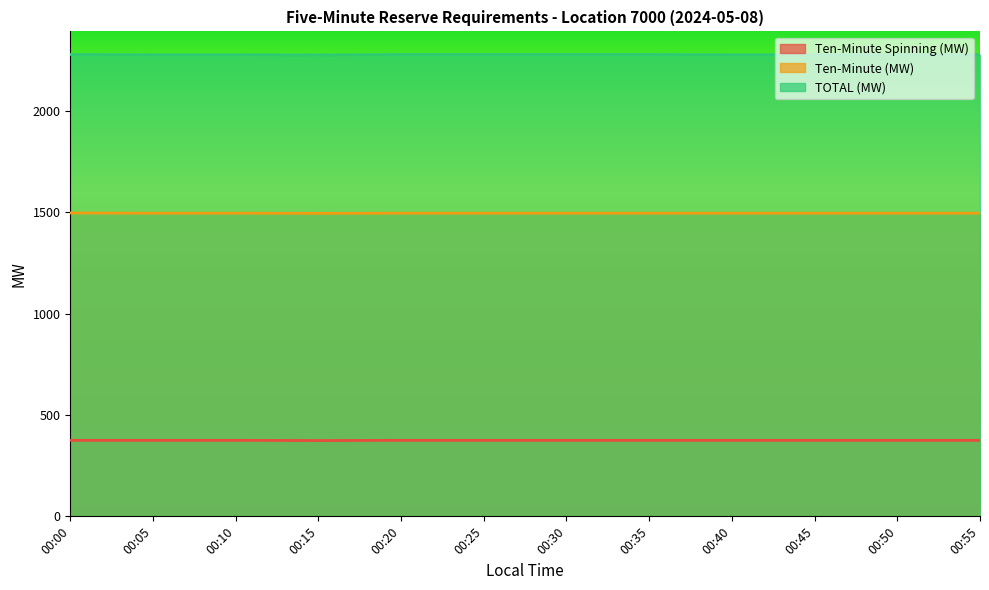

What is the difference between the highest and lowest values at 00:25?

1904